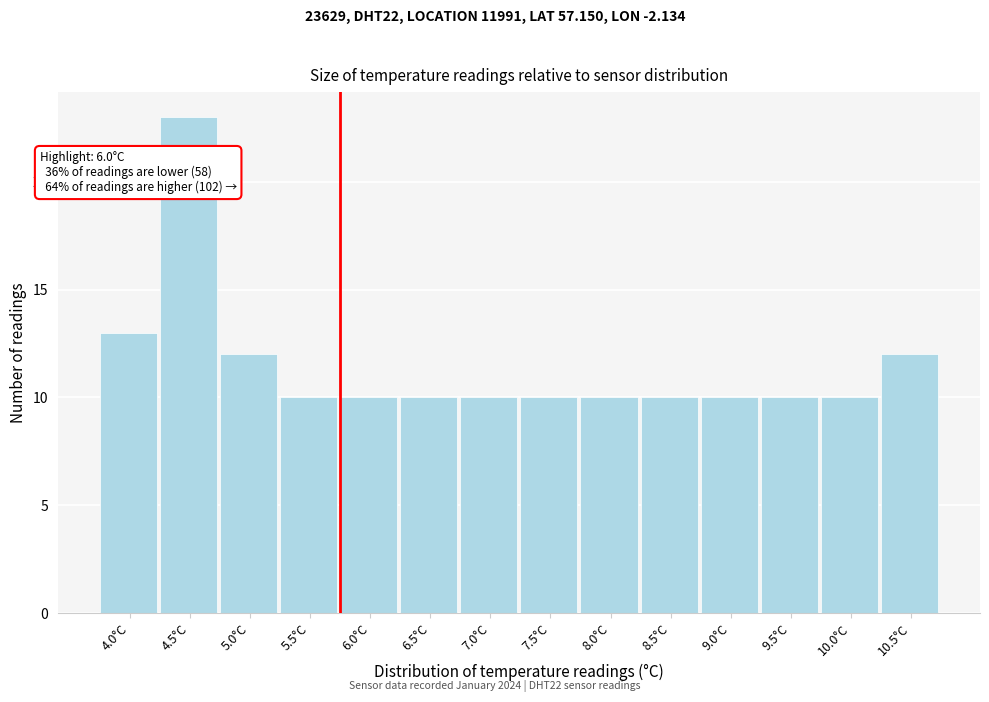

Reading left to right, extract all data points from this chart.

4.0°C=13	4.5°C=23	5.0°C=12	5.5°C=10	6.0°C=10	6.5°C=10	7.0°C=10	7.5°C=10	8.0°C=10	8.5°C=10	9.0°C=10	9.5°C=10	10.0°C=10	10.5°C=12